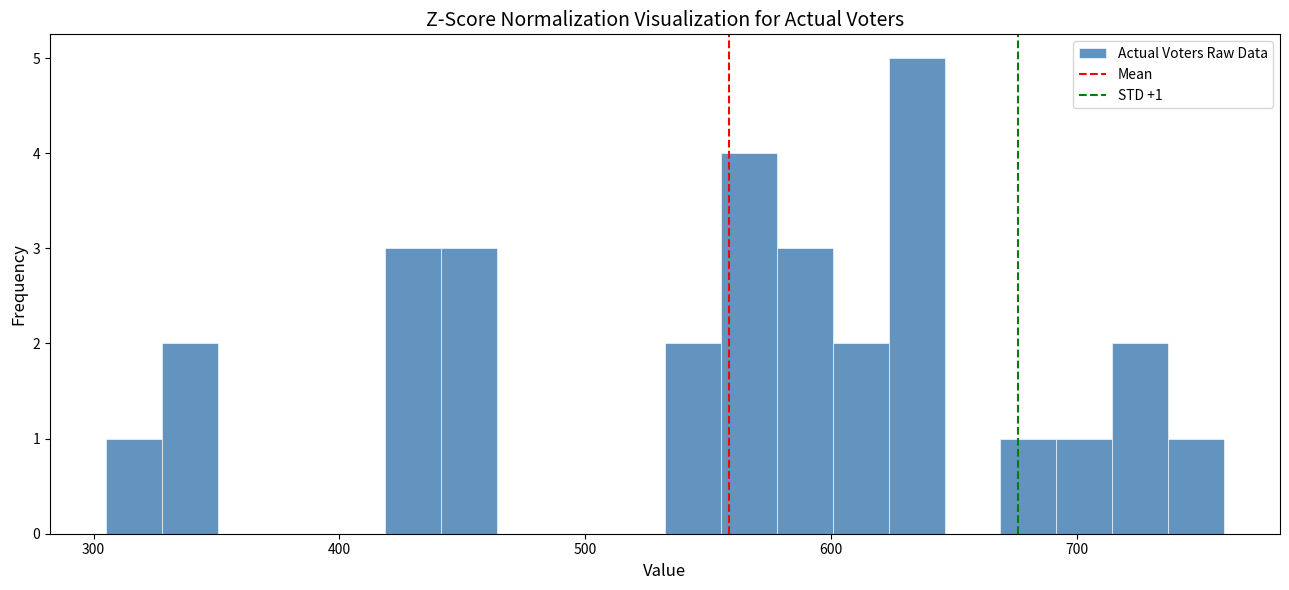

Around what value on the x-axis is the tallest bar? Give the approximate position of its centre, as read against the axis.

630